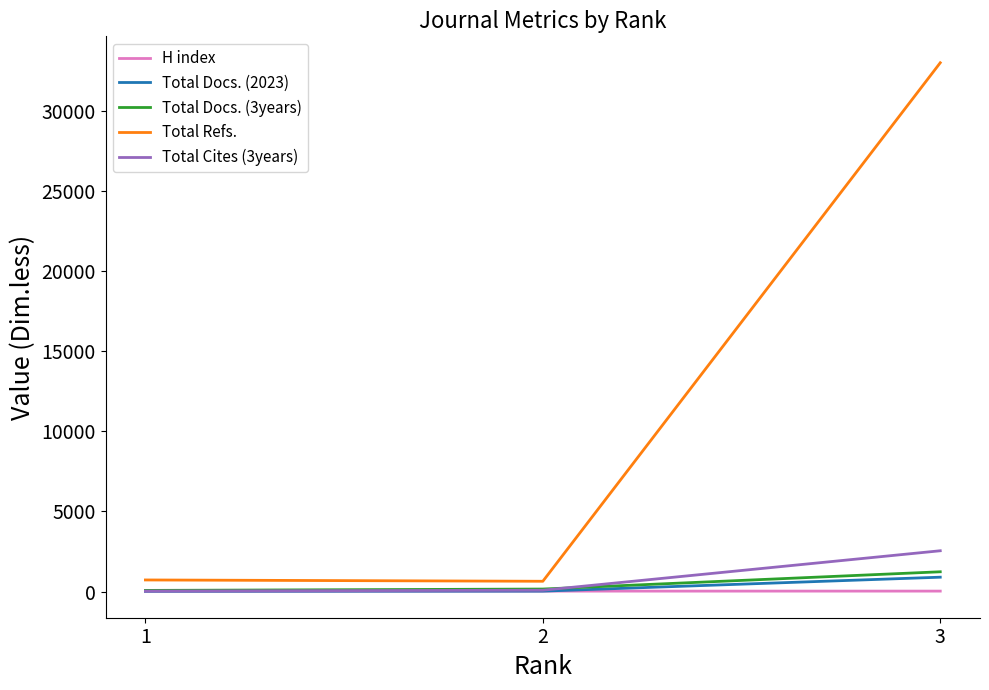

Which series changed the most between 1 and 3?

Total Refs.